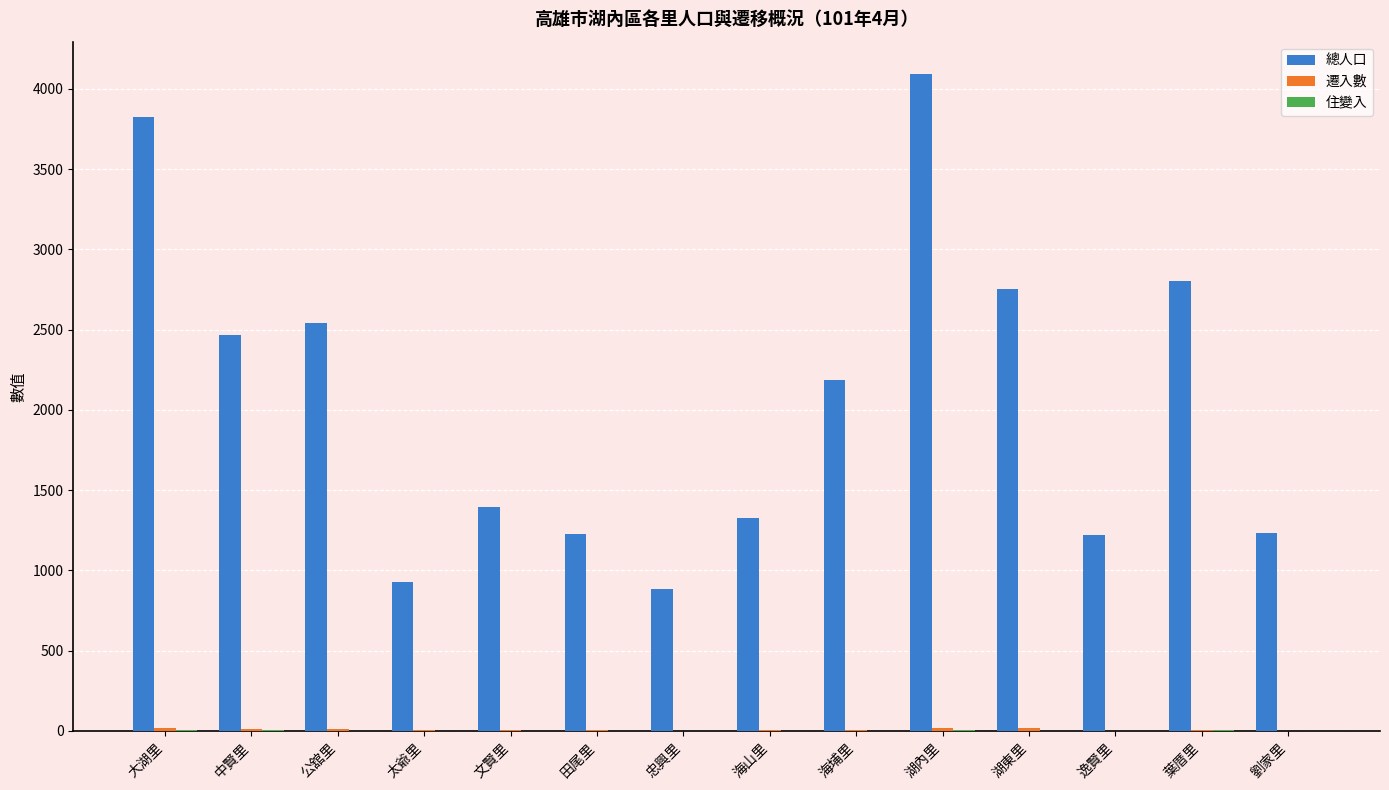

What is the greatest value displayed?

4089